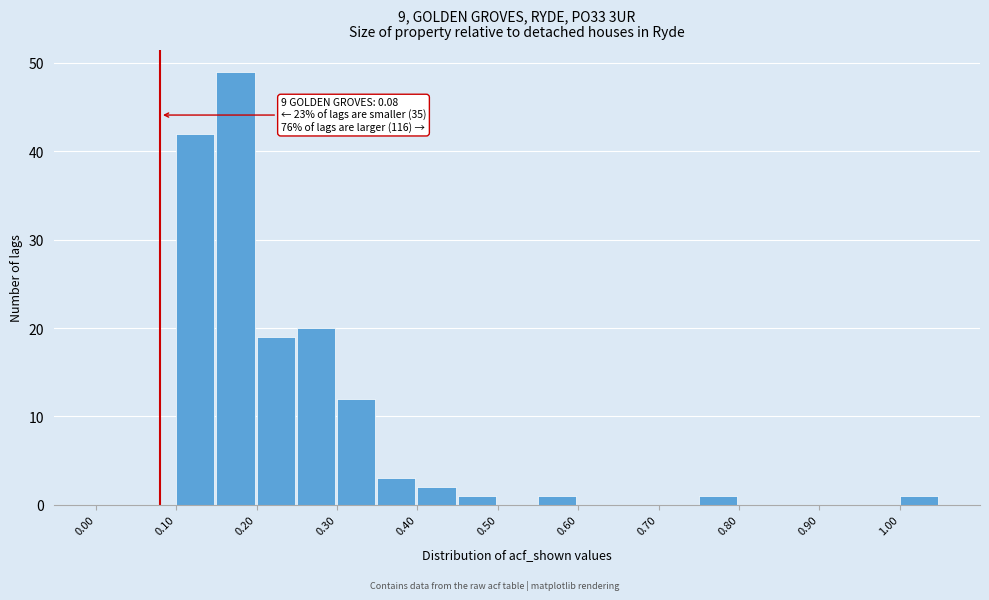

Which range on the x-axis has the tallest bar?

0.15 to 0.20